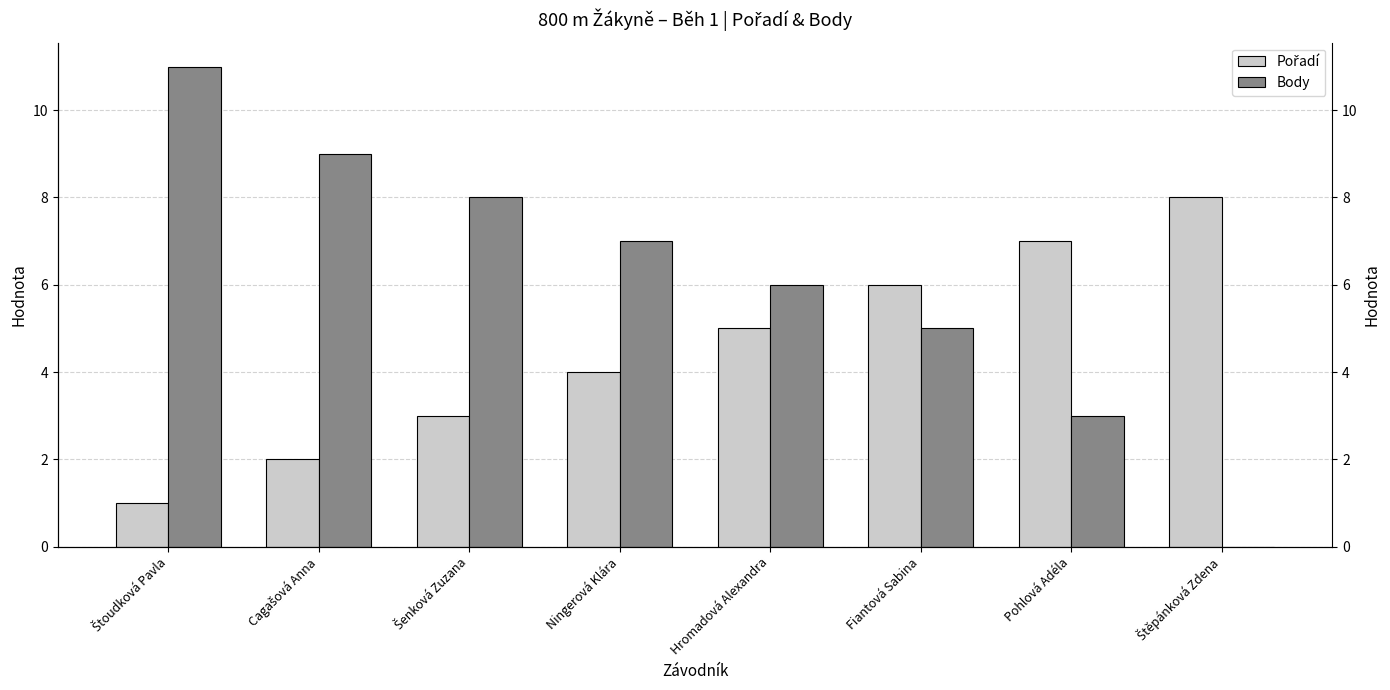

Is the value of Pořadí at Cagašová Anna greater than the value of Body at Šenková Zuzana?

No